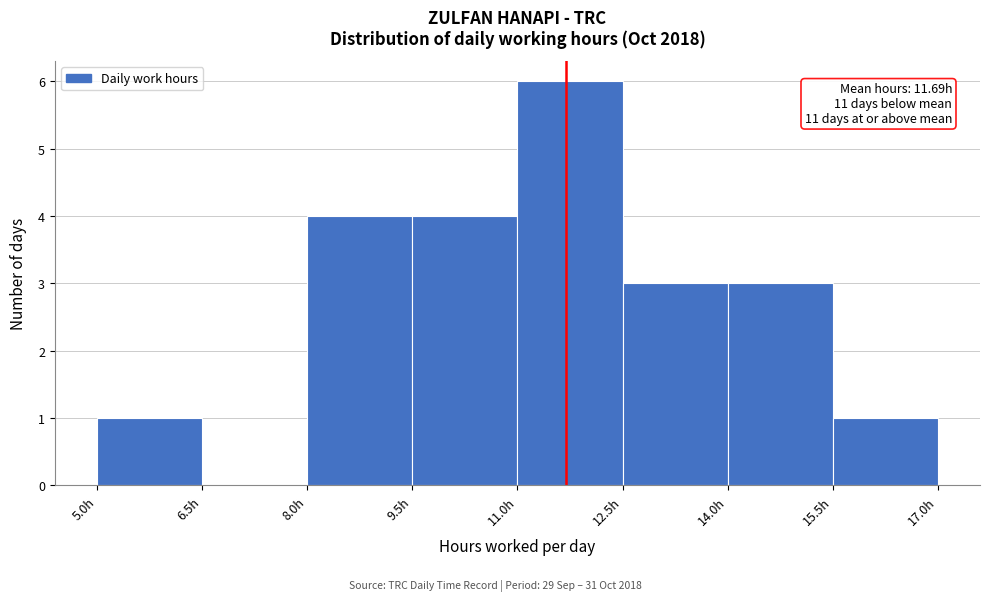

Over which range of the x-axis is the bar tallest?

11.0 to 12.5